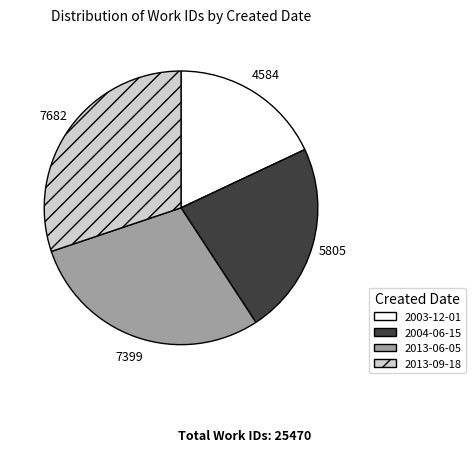

What is the ratio of the value at 2013-06-05 to the value at 2013-09-18?

1.0